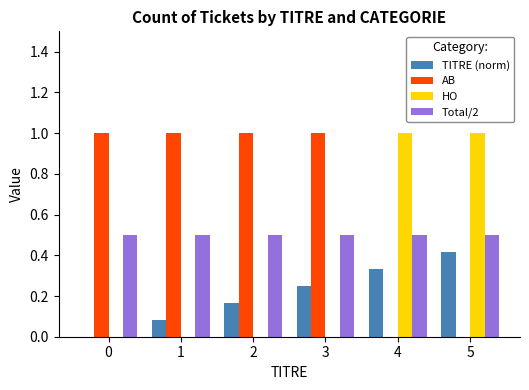

Between 0 and 3, which series saw the biggest shift?

TITRE (norm)